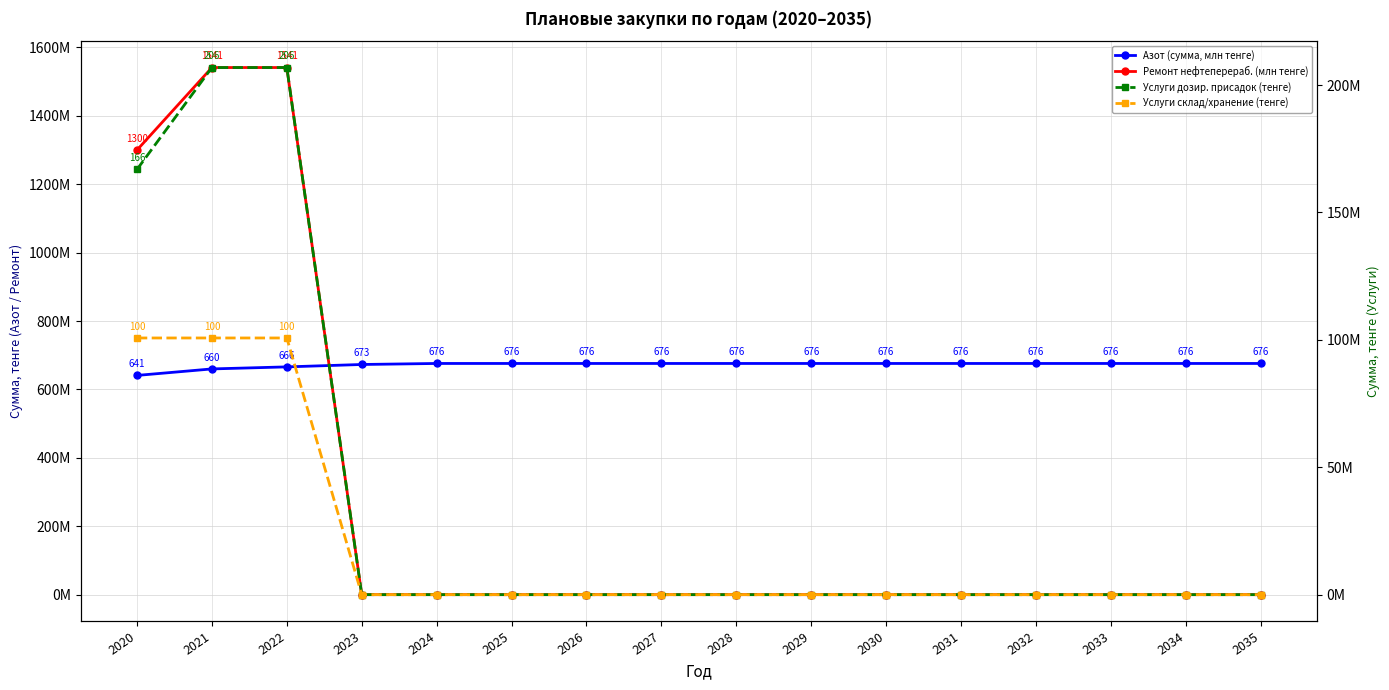

True or false: Услуги дозир. присадок (тенге) and Ремонт нефтеперераб. (млн тенге) intersect in this chart.

False